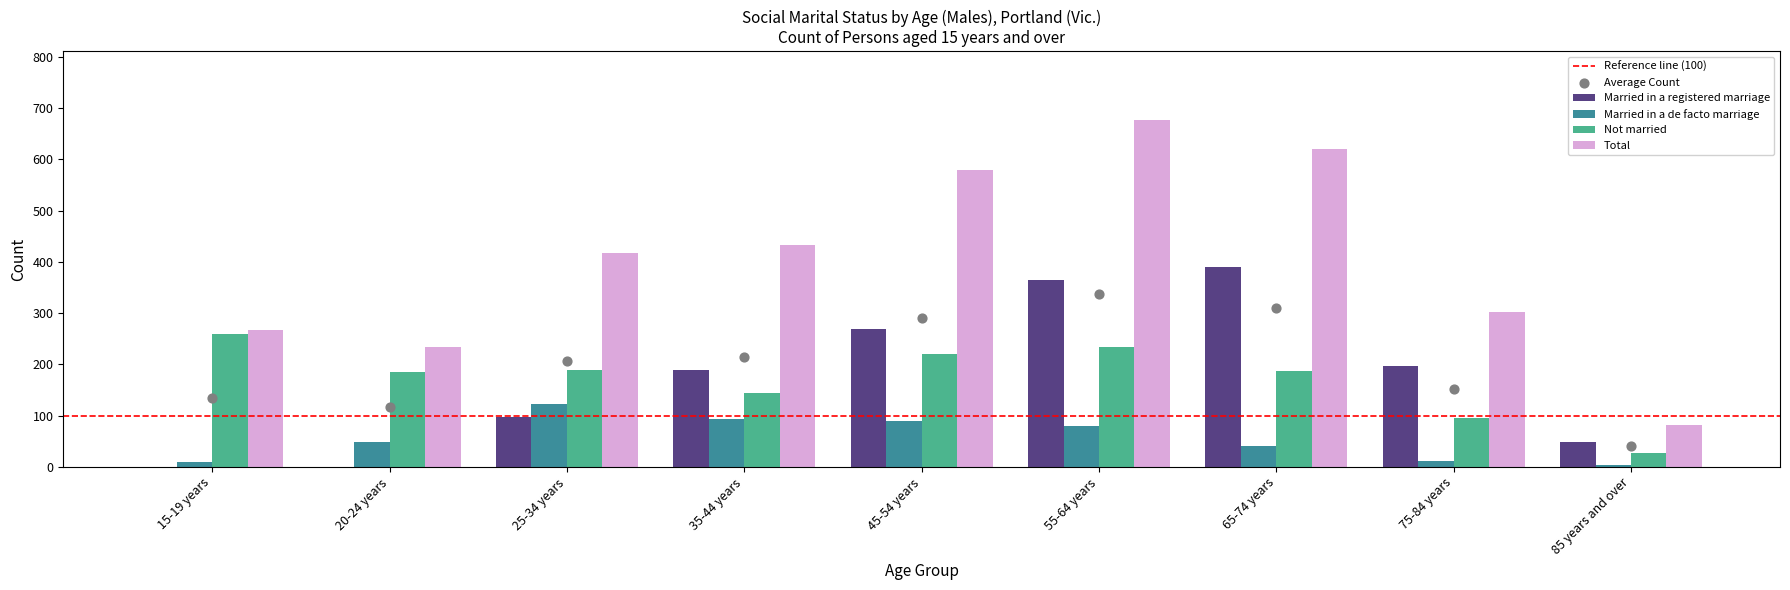

Which series reaches the minimum Y coordinate?

Married in a registered marriage